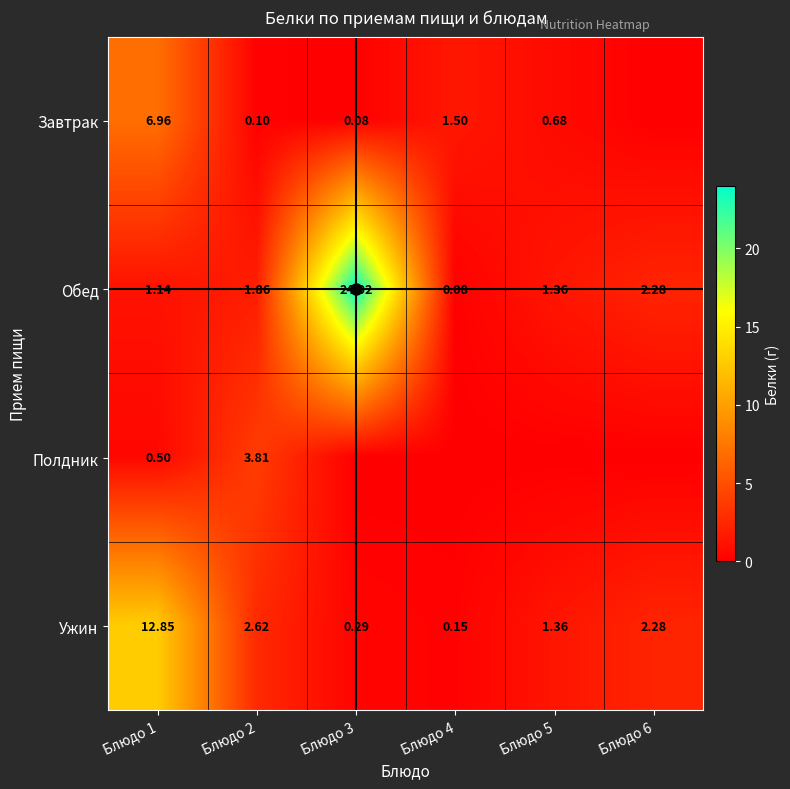

Is the value of Ужин at Блюдо 3 greater than the value of Завтрак at Блюдо 2?

Yes